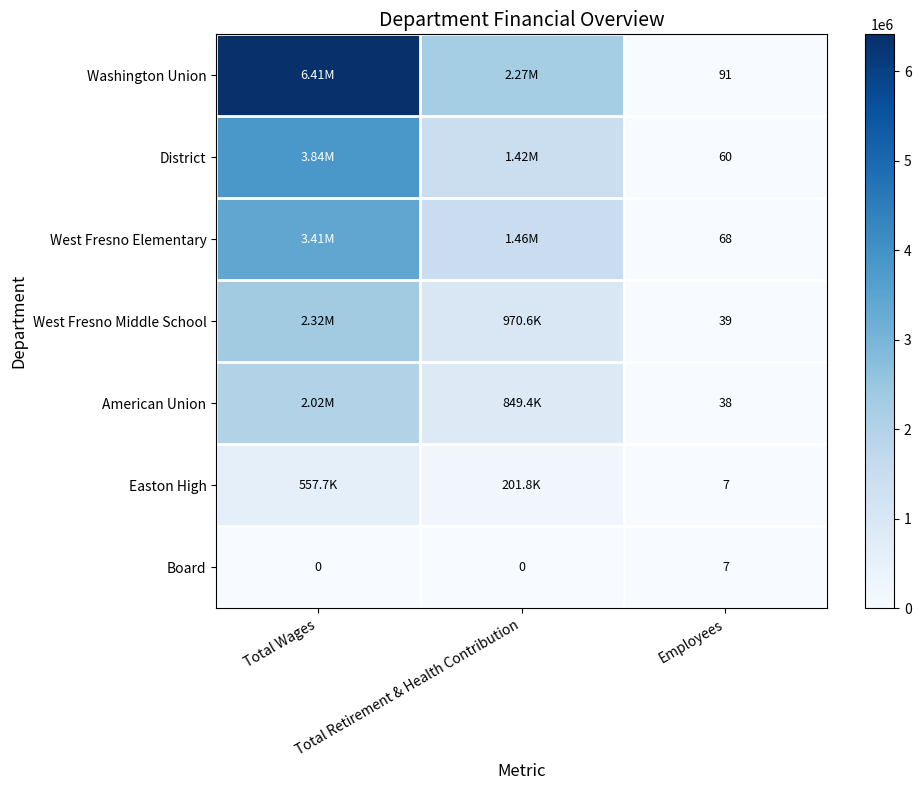

Which has a higher value, Total Retirement & Health Contribution or Employees?

Total Retirement & Health Contribution